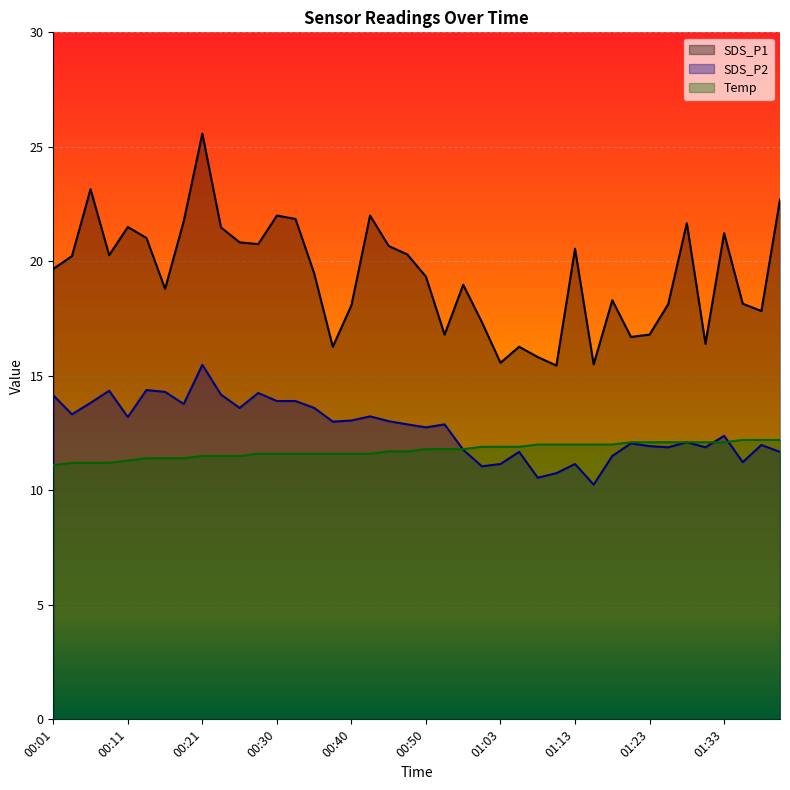

What is the label of the 32nd point from the left?

01:20